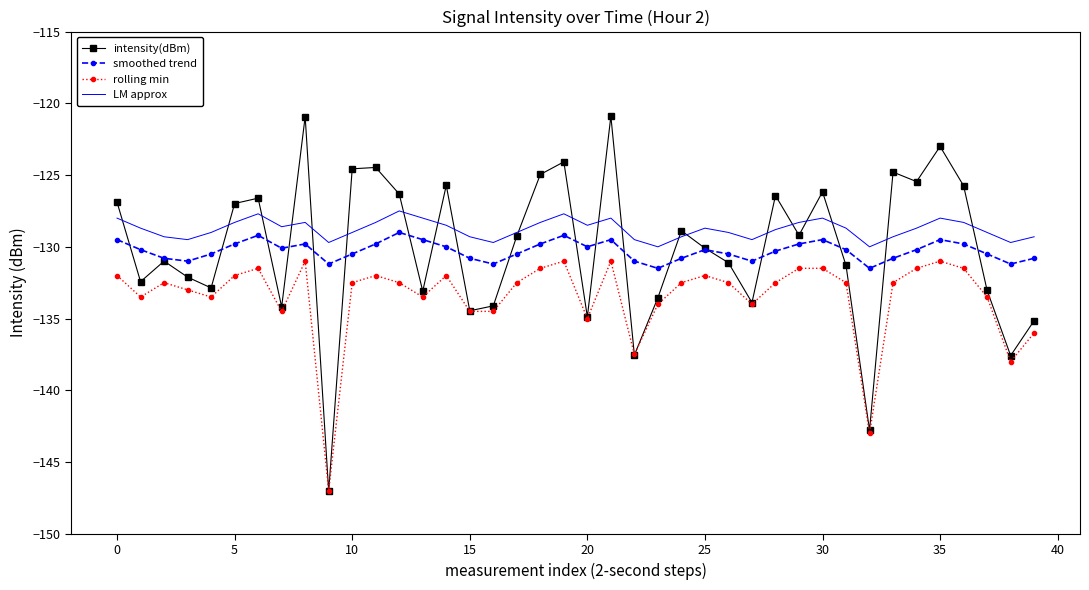

Which series has the widest spread of values?

intensity(dBm)